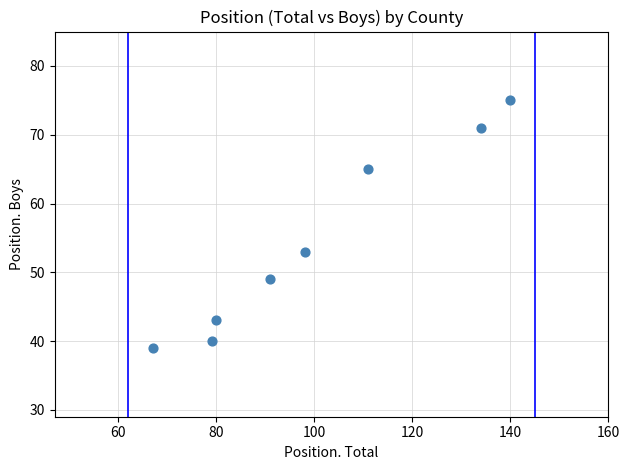

What Y value in the scatter plot is closest to 57?

53